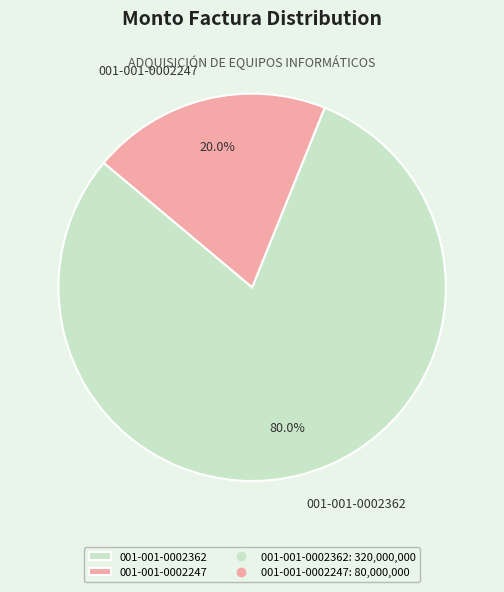

What is the smallest slice in the pie chart?

001-001-0002247